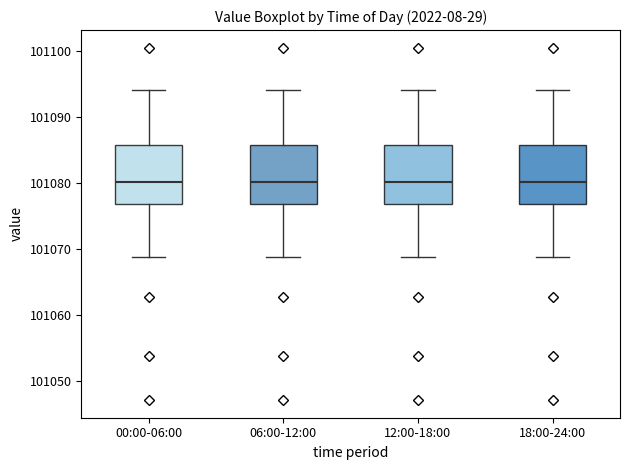

Where does the median line of the box for 12:00-18:00 sit on the y-axis? The values are not printed on the chart, so give them approximately, as read against the axis.

101080